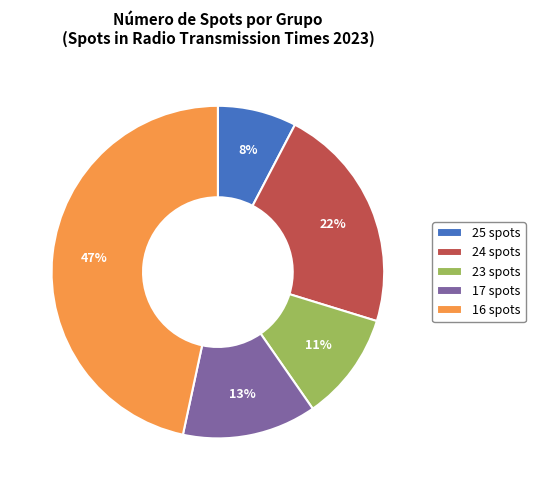

How many segments does this pie chart have?

5